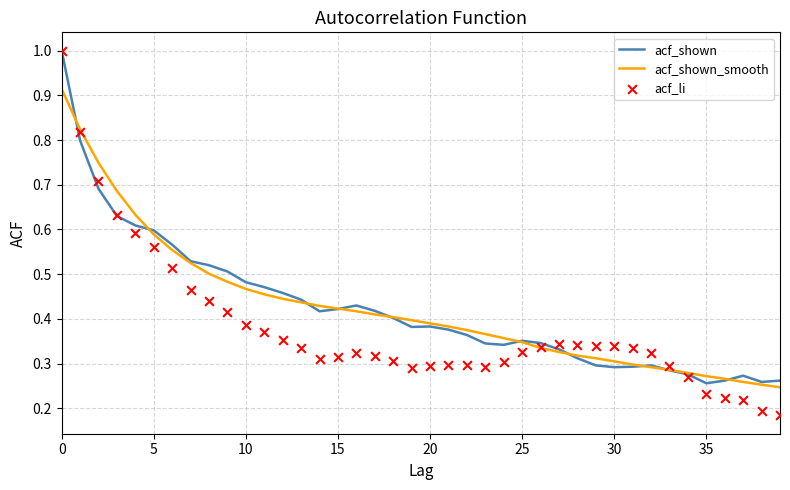

Which series has the largest total across all categories?

acf_shown_smooth